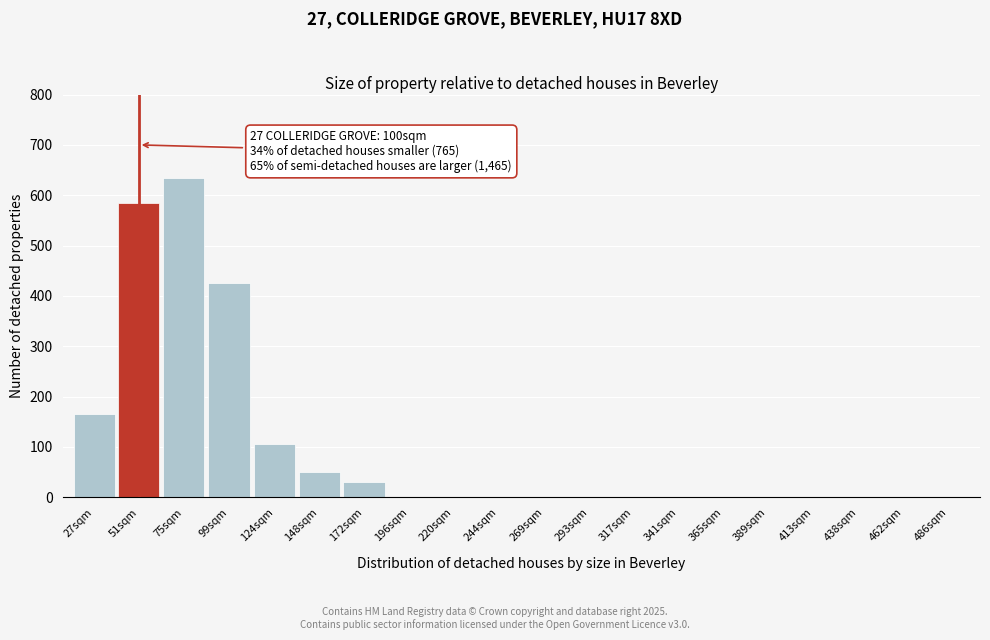

Reading left to right, what are all the values shown in this chart?

27sqm=165	51sqm=585	75sqm=635	99sqm=425	124sqm=105	148sqm=50	172sqm=30	196sqm=0	220sqm=0	244sqm=0	269sqm=0	293sqm=0	317sqm=0	341sqm=0	365sqm=0	389sqm=0	413sqm=0	438sqm=0	462sqm=0	486sqm=0